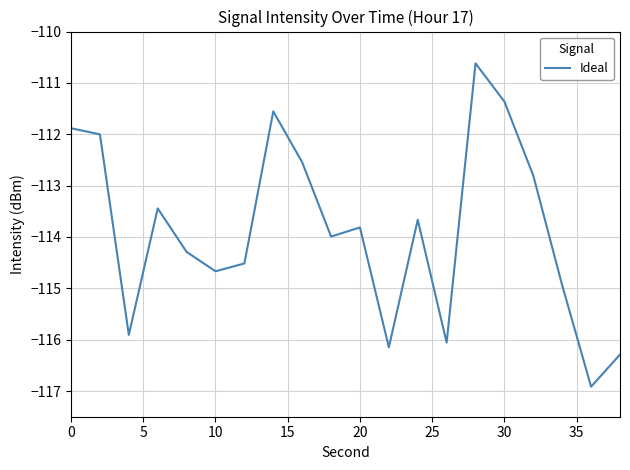

What is the maximum value shown in the chart?

-110.6